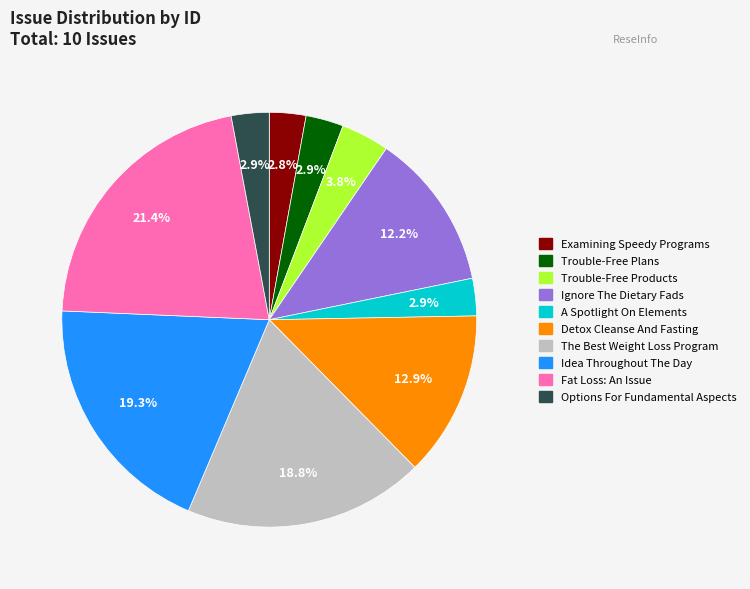

Do Fat Loss: An Issue and The Best Weight Loss Program together represent more than half of the pie?

No